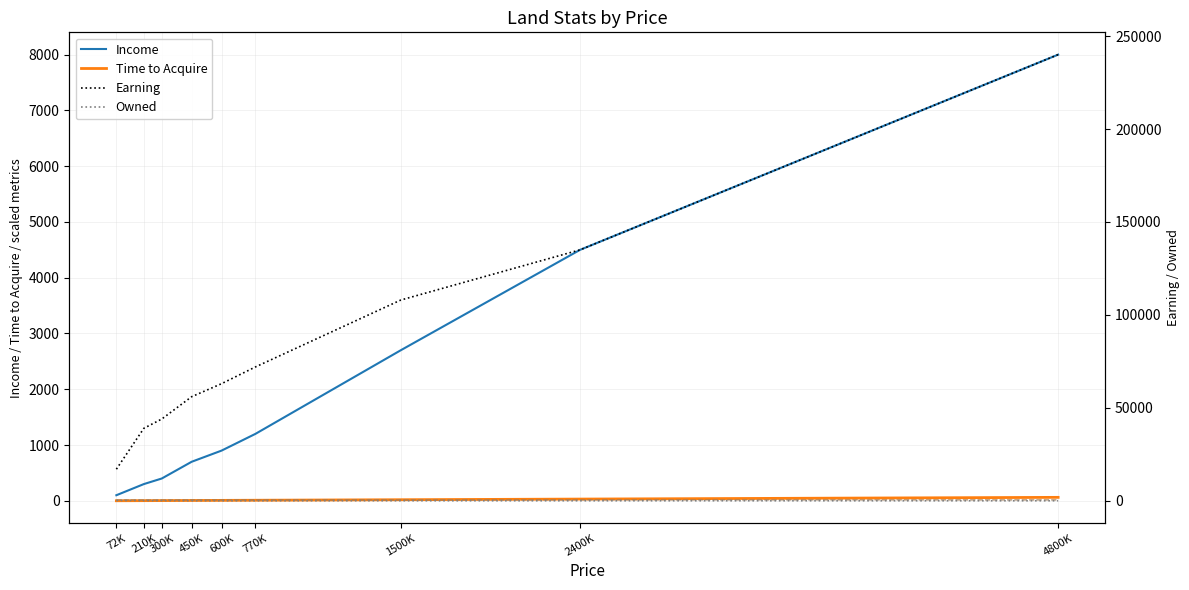

At 450K, list the series in order from largest to smallest.

Earning, Income, Owned, Income/Gold (×1e4), %back/hour (×100), Time to Acquire